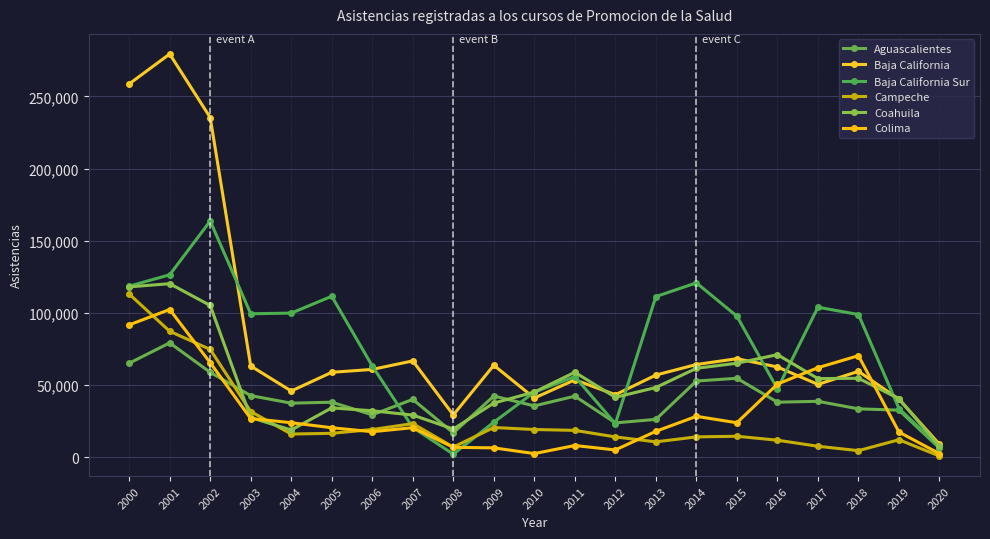

Which series has the largest total across all categories?

Baja California